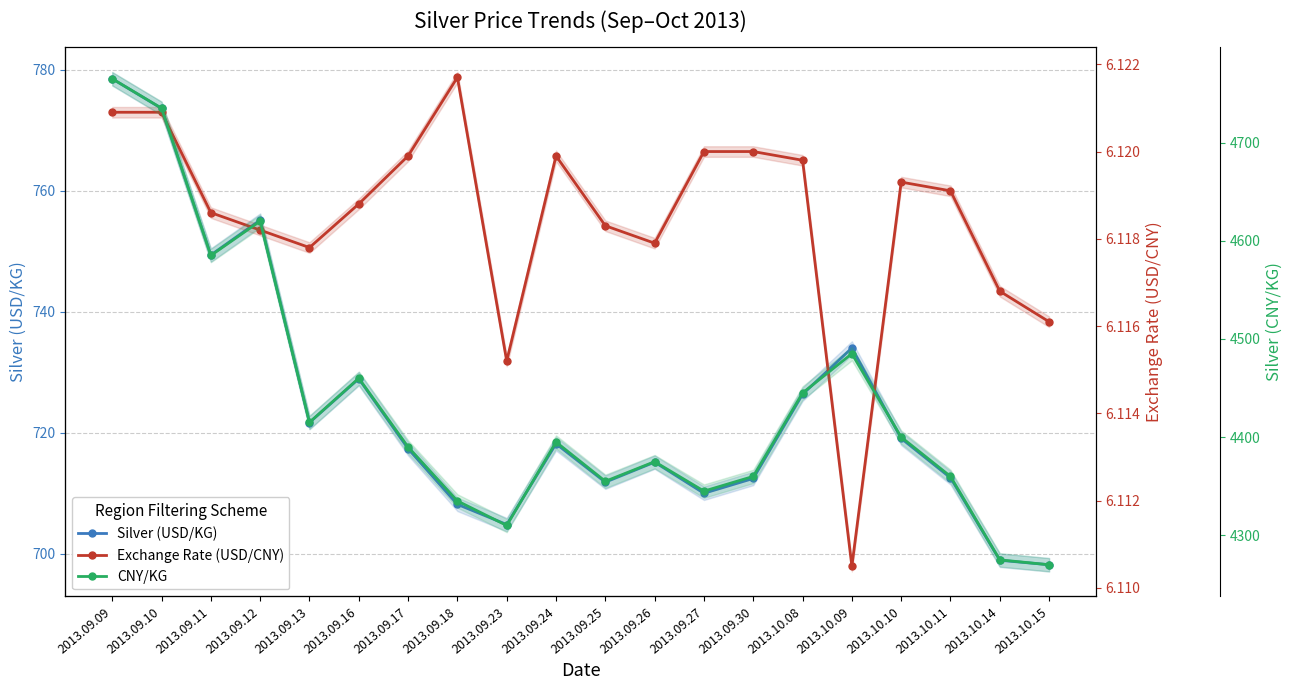

True or false: Exchange Rate (USD/CNY) and CNY/KG intersect in this chart.

False